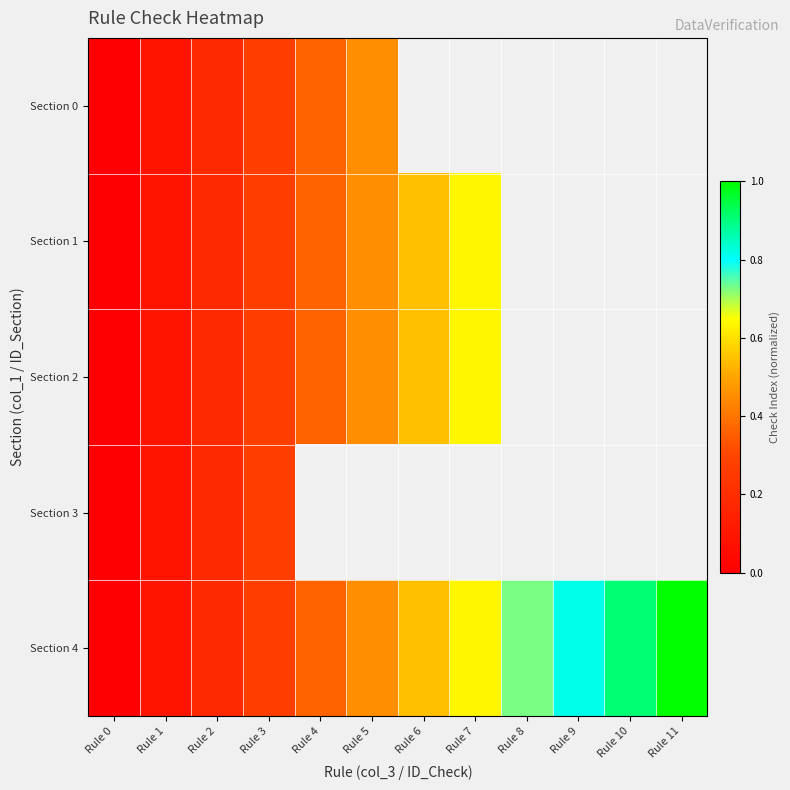

Rank the categories by Section 1 value from lowest to highest.

Rule 0, Rule 1, Rule 2, Rule 3, Rule 4, Rule 5, Rule 6, Rule 7, Rule 8, Rule 9, Rule 10, Rule 11